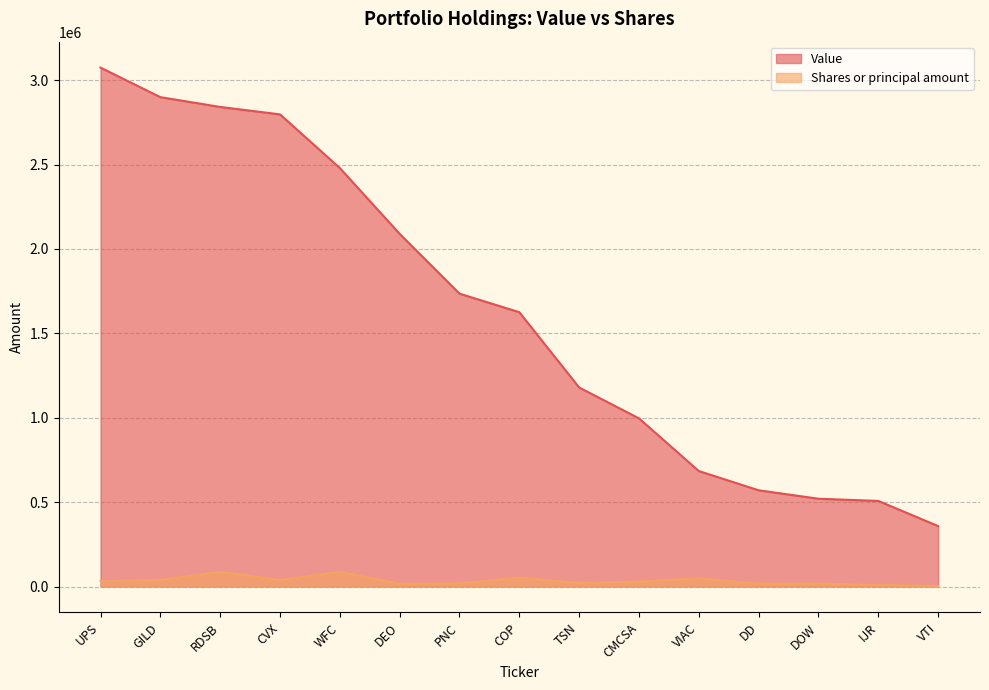

The value of Shares or principal amount at DEO is 23543. True or false?

False